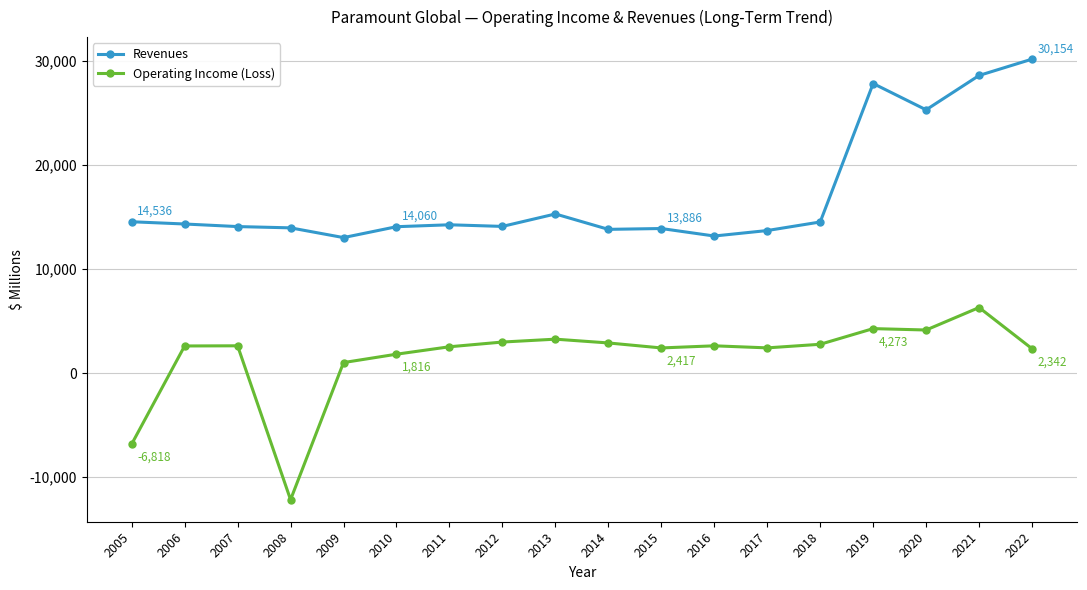

True or false: Operating Income (Loss) has more than 0 interior local peaks.

True